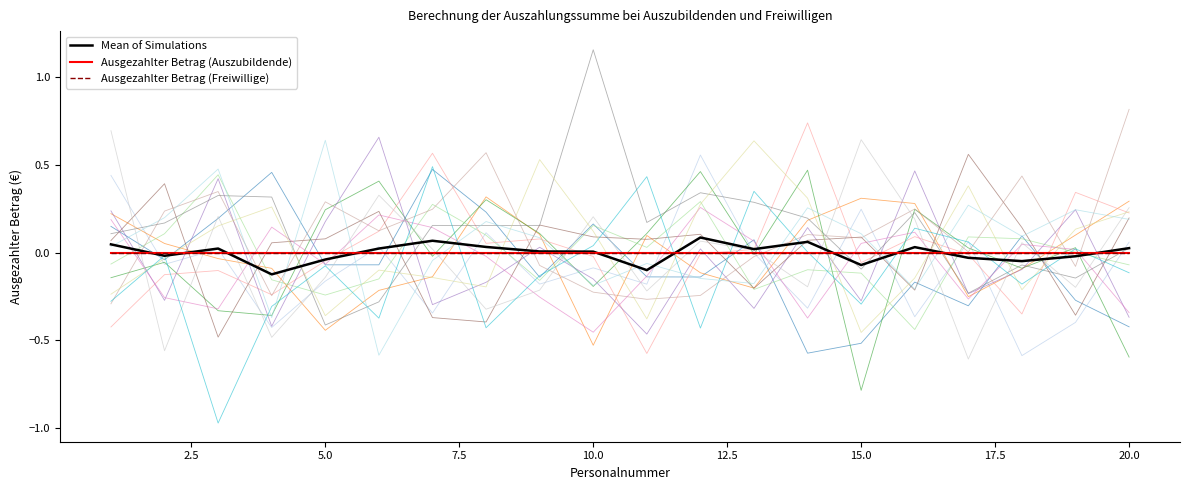

Does the chart display data point markers on the line(s)?

No